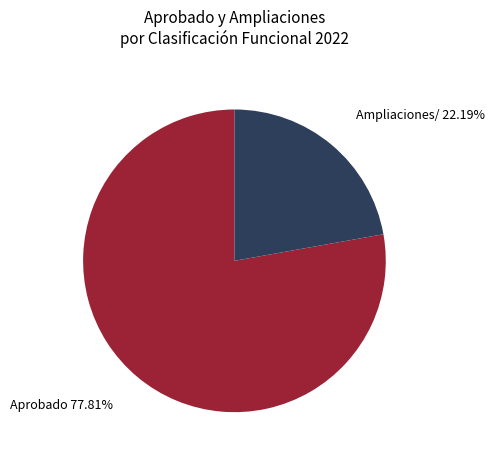

How many segments does this pie chart have?

2